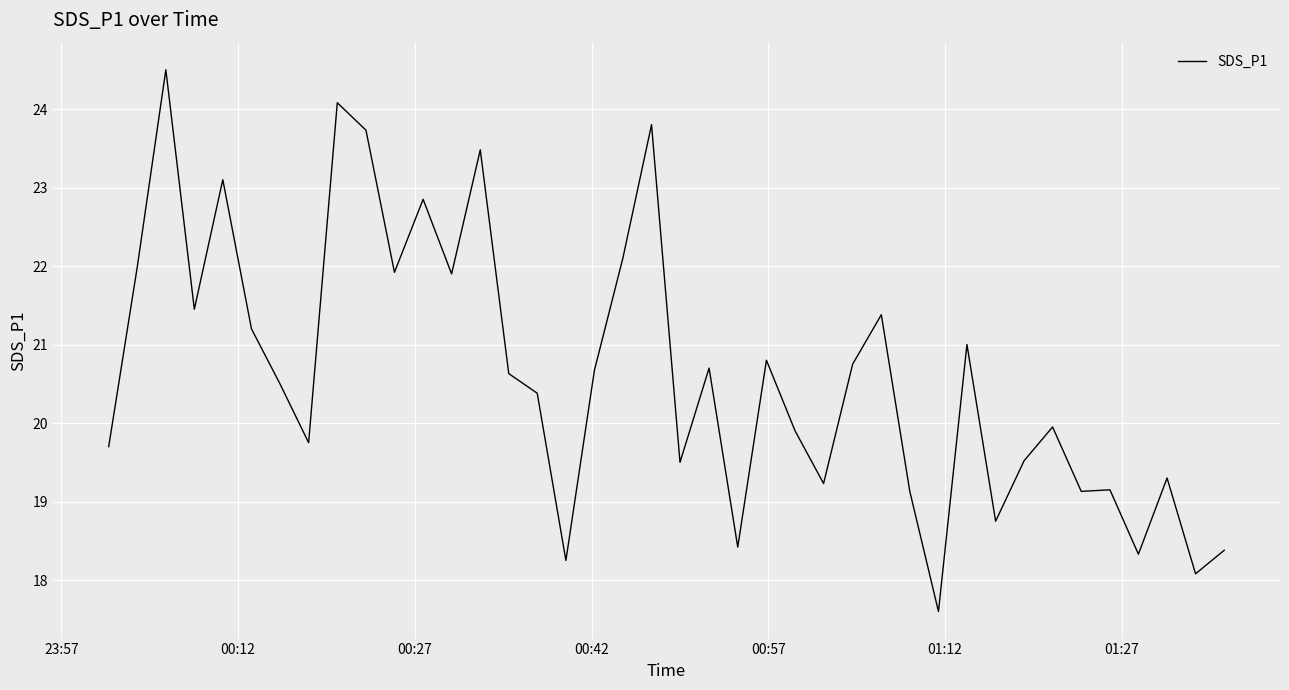

How many lines are shown in the chart?

1